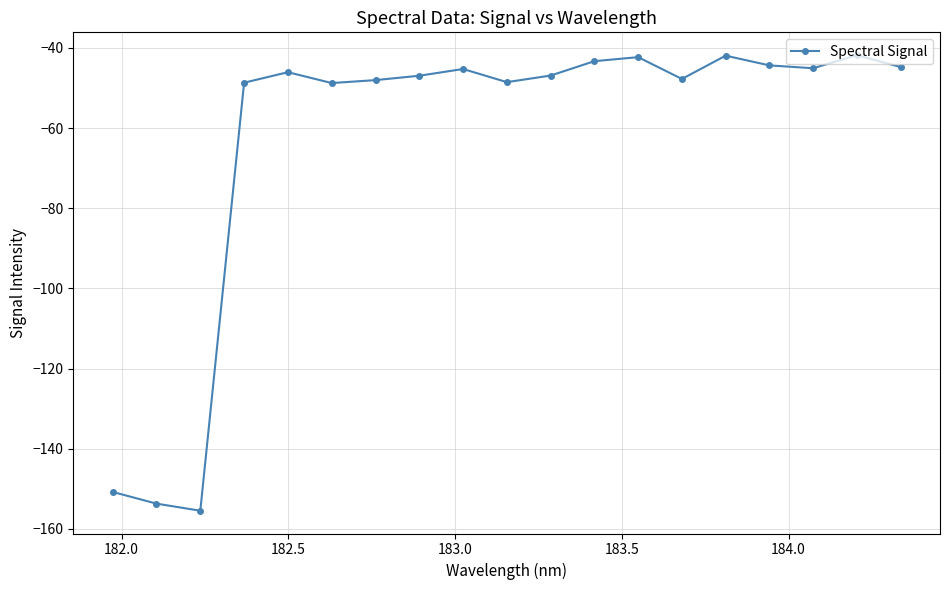

What is the value of the 1st point from the left?

-150.8